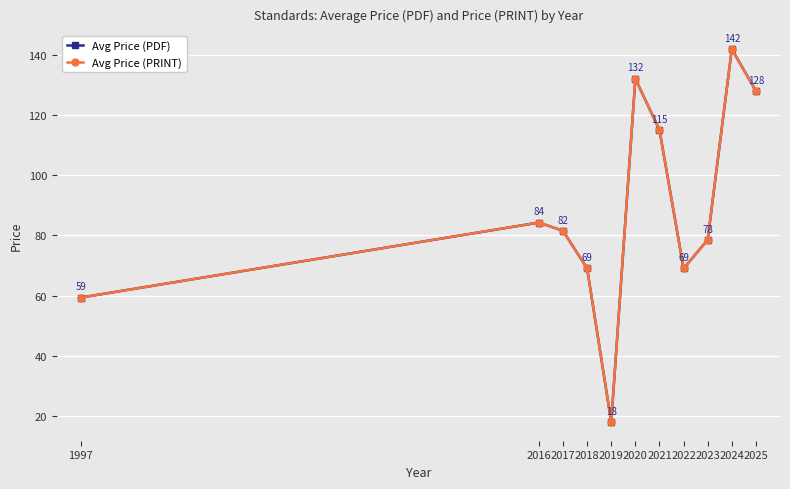

True or false: Avg Price (PRINT) and Avg Price (PDF) cross at least once.

False